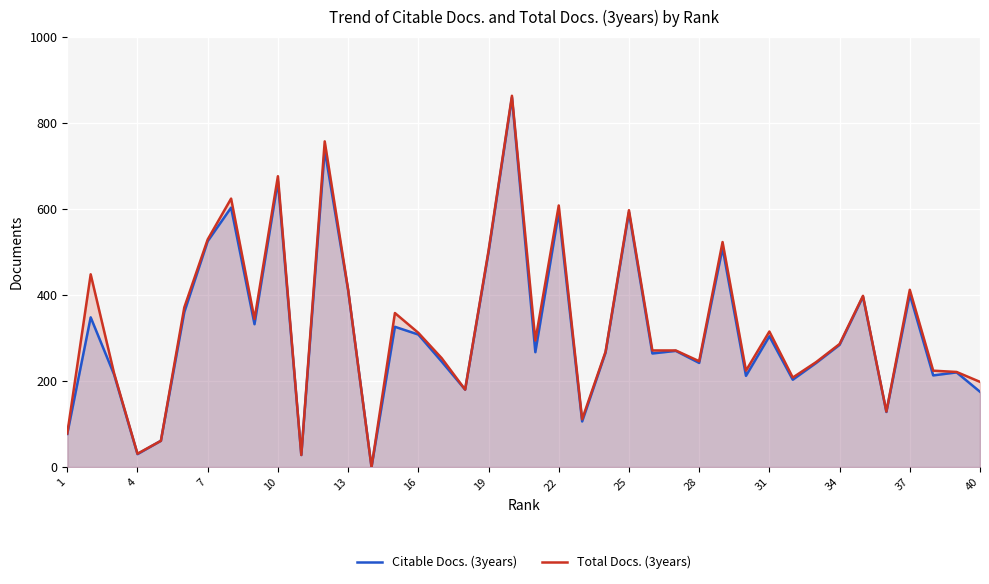

Which series has the largest range (max minus min)?

Total Docs. (3years)